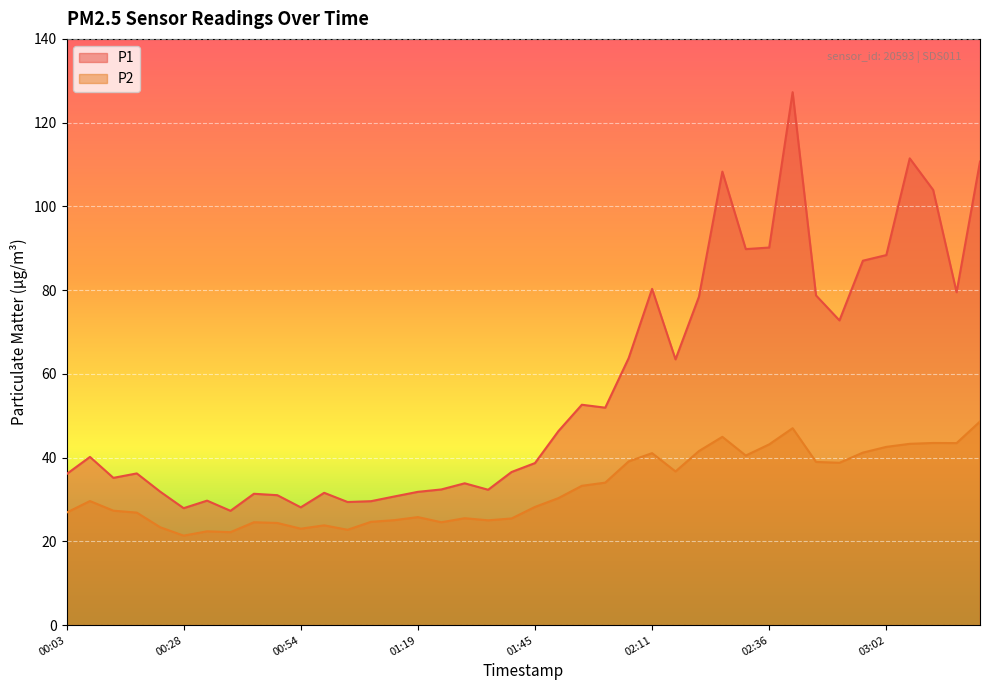

At how many categories does at least one series exceed 122?

1